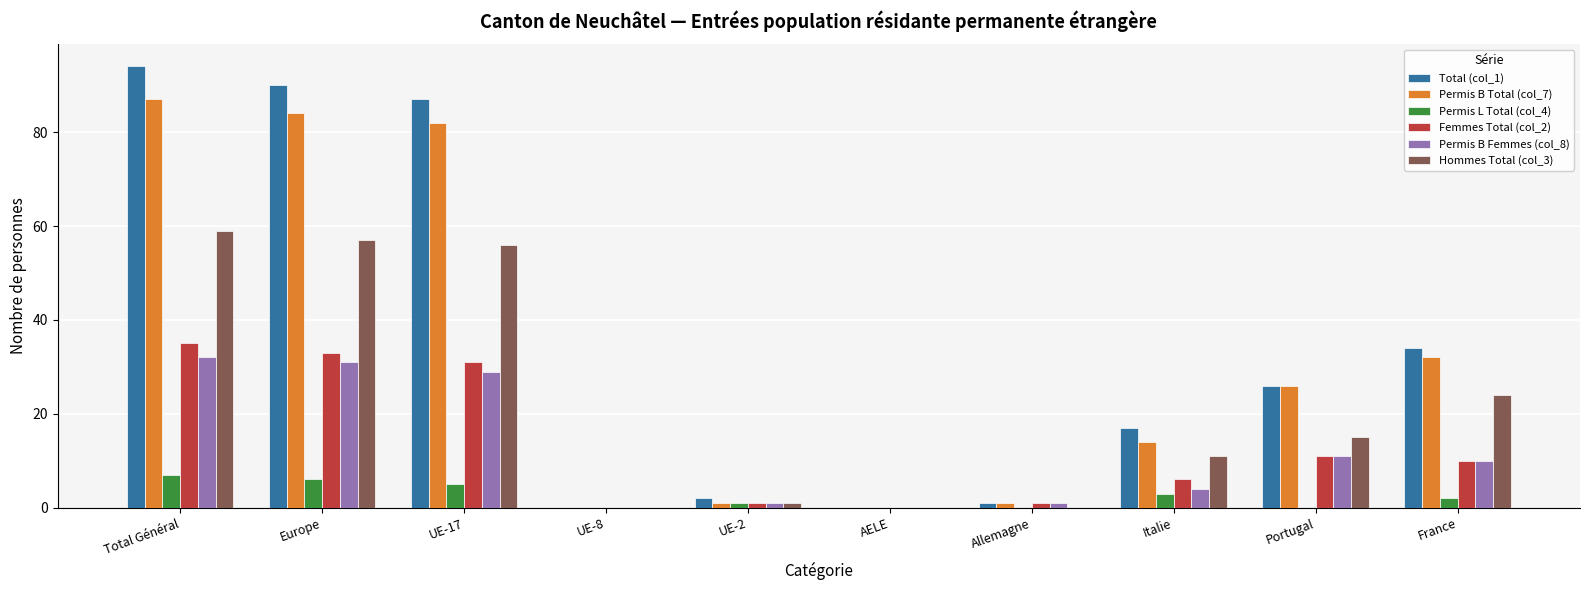

At which label is Permis B Total (col_7) closest to 43?

France